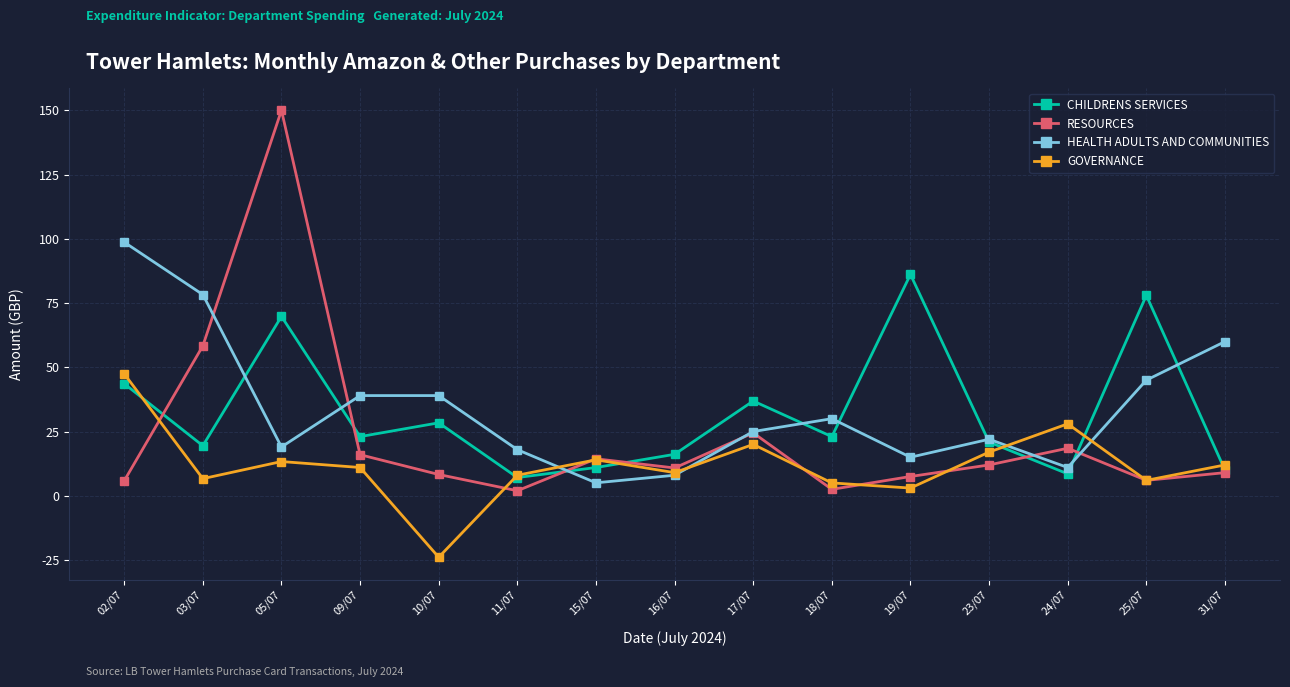

Which series has the largest total across all categories?

HEALTH ADULTS AND COMMUNITIES